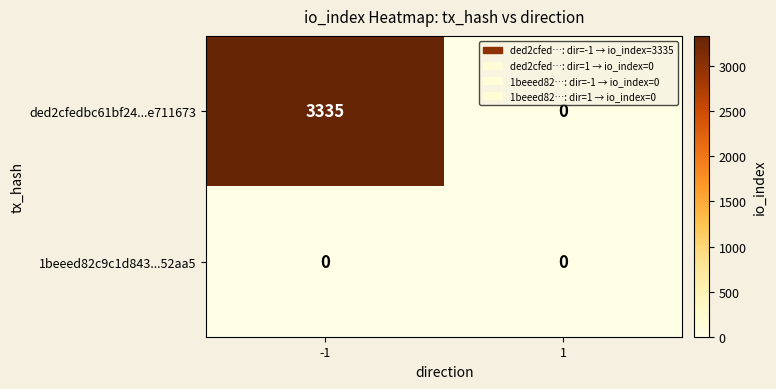

What is the maximum value shown in the chart?

3335